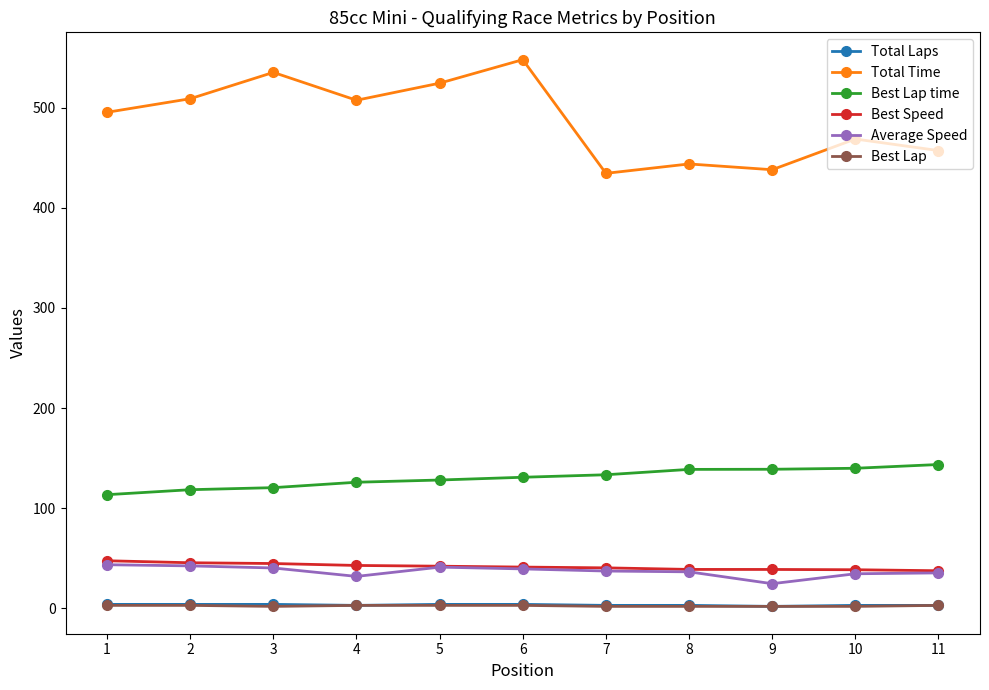

Which series has the largest total across all categories?

Total Time